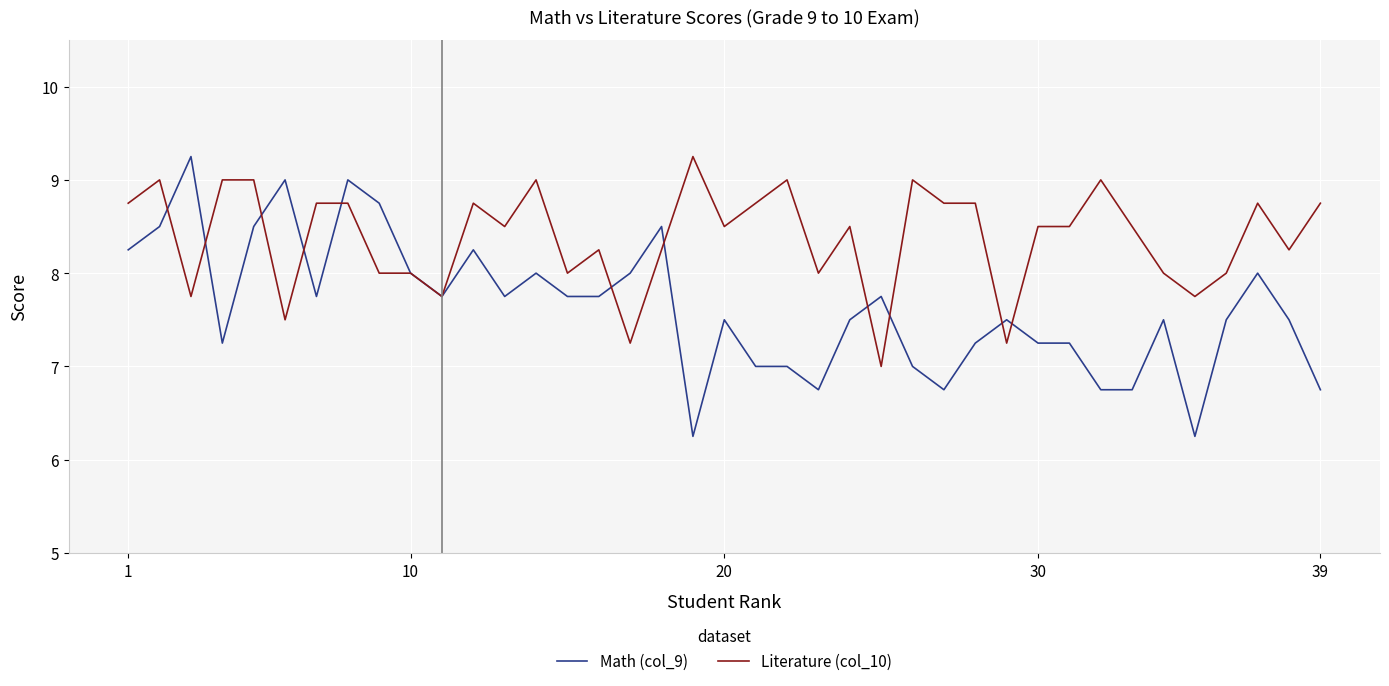

Count the number of categories in the chart.

39